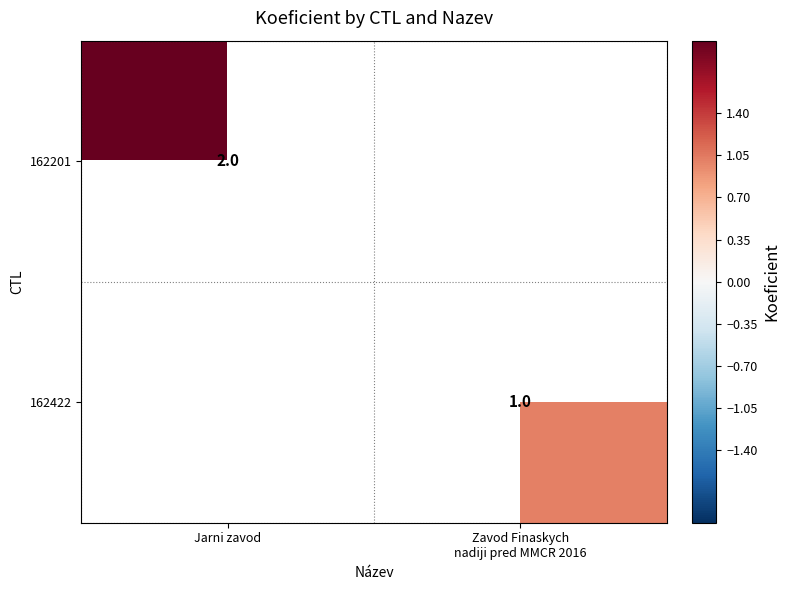

The 162201 series shows 2 at Jarni zavod. True or false?

True